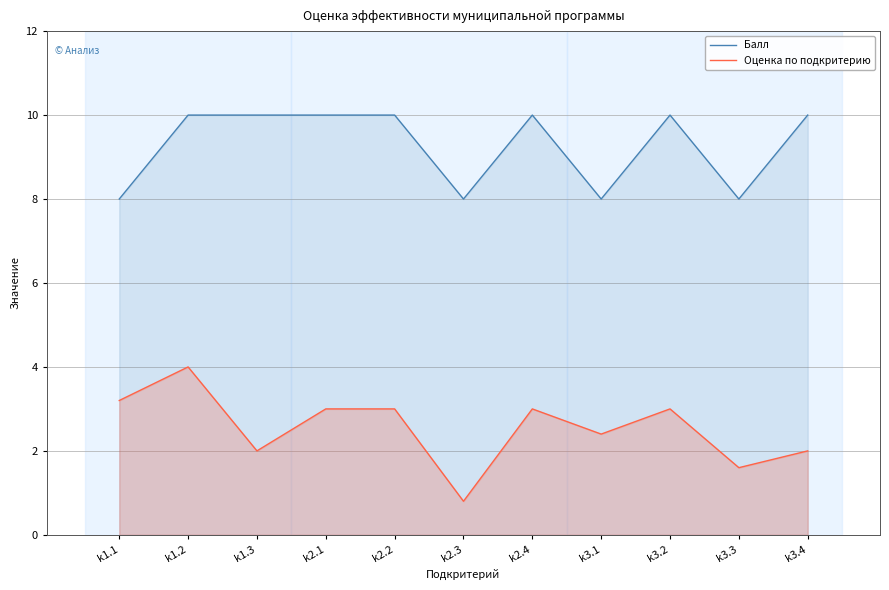

What is the spread (max minus min) of values at k1.2?

6.0